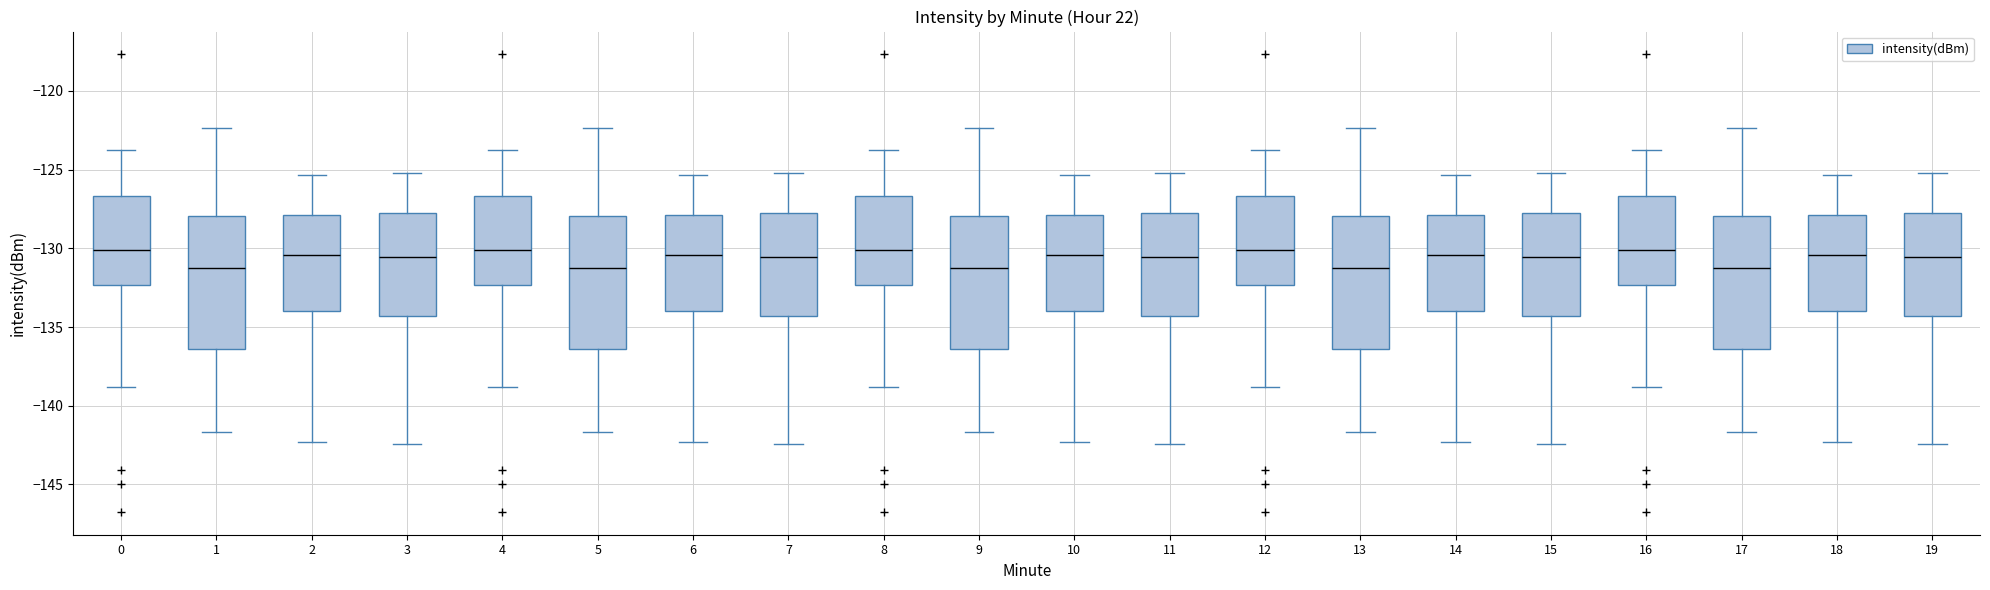

Where does the lower whisker of the box at x = 2 end on the y-axis? The values are not printed on the chart, so give them approximately, as read against the axis.

-142.5